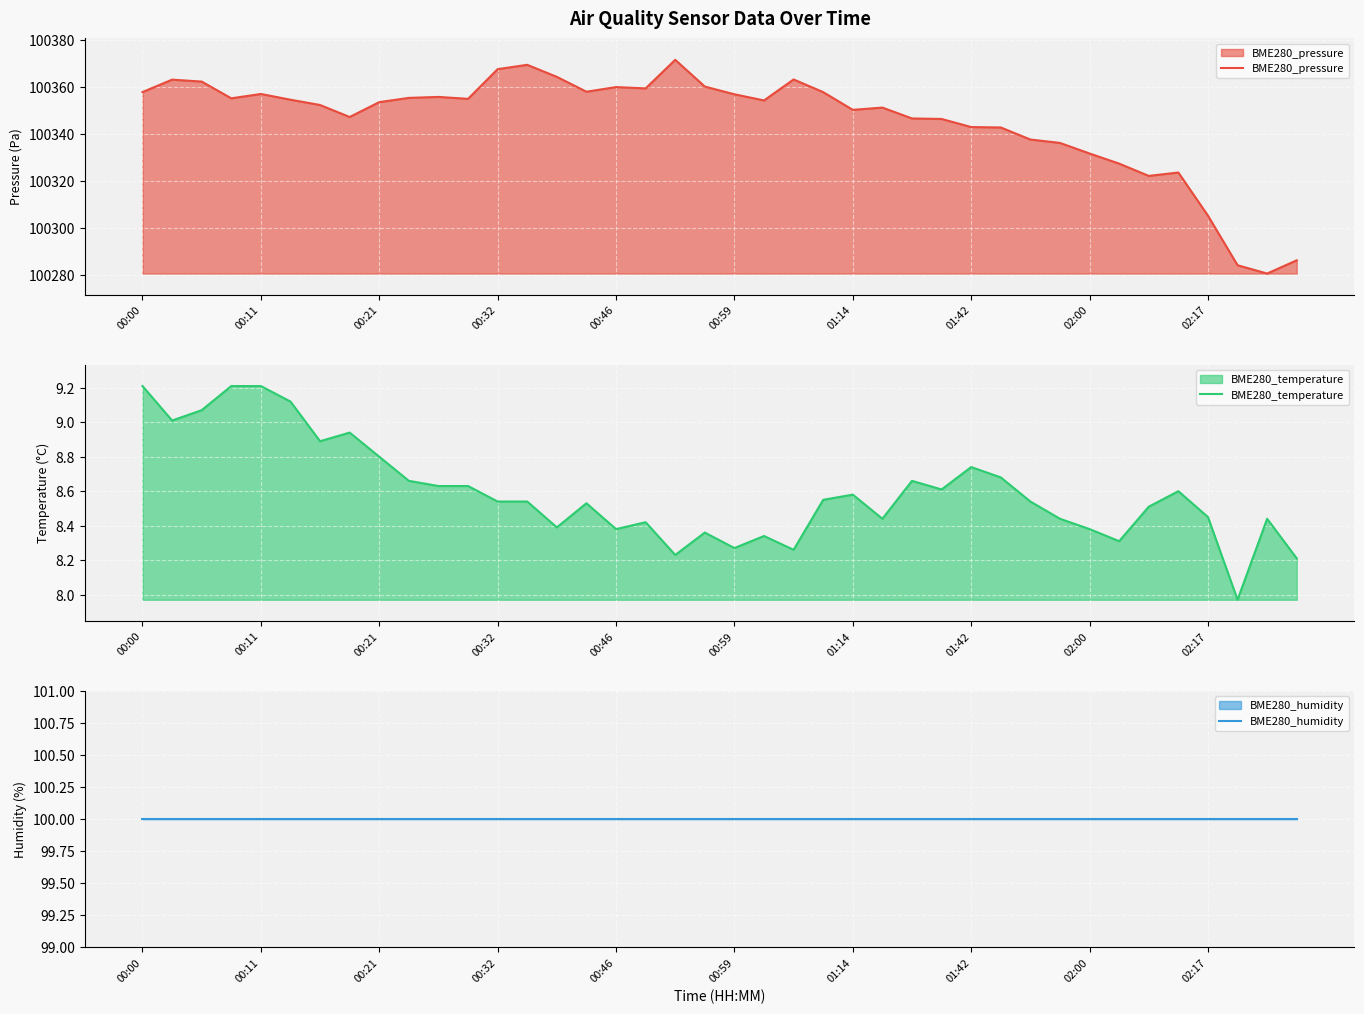

How many lines are shown in the chart?

3